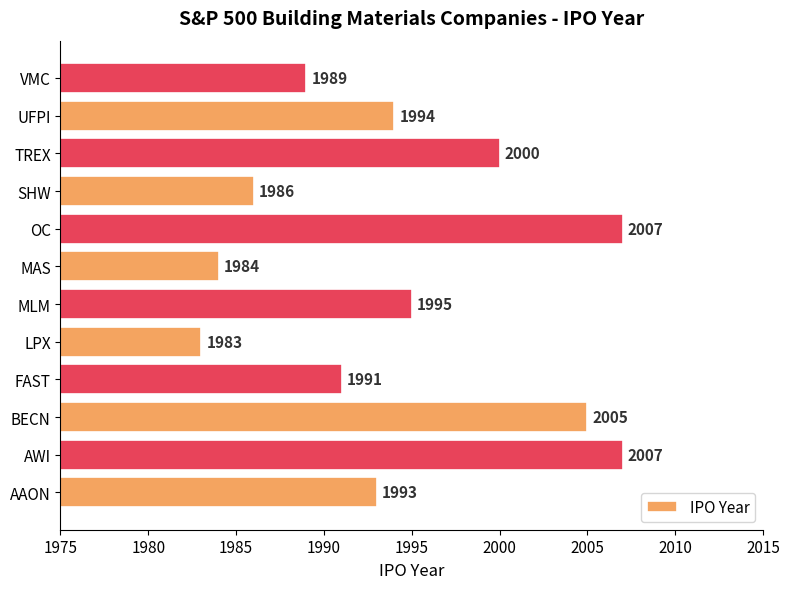

Between MLM and SHW, which is larger?

MLM